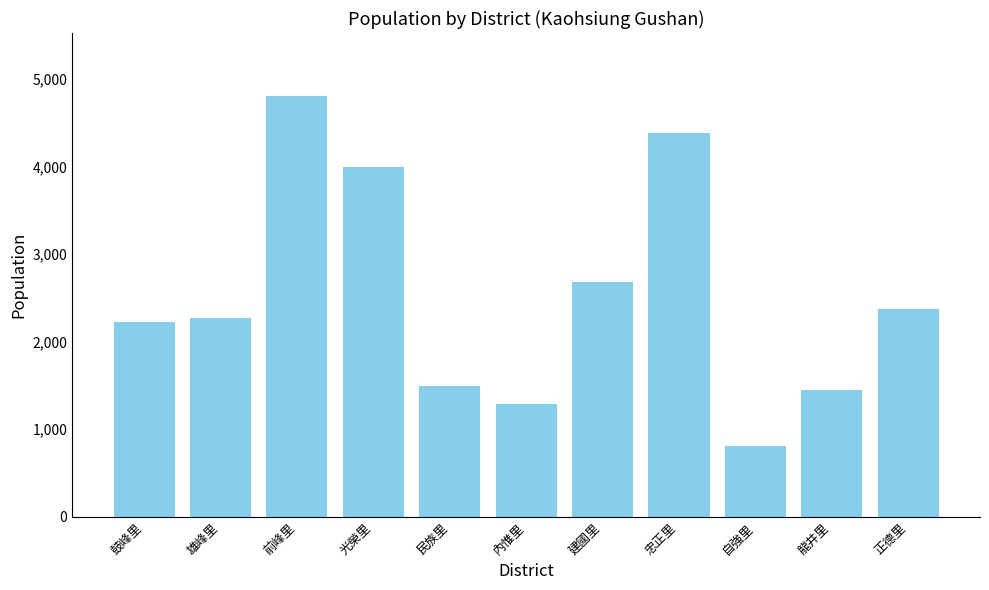

List the labels in order of value, largest first.

前峰里, 忠正里, 光榮里, 建國里, 正德里, 雄峰里, 鼓峰里, 民族里, 龍井里, 內惟里, 自強里